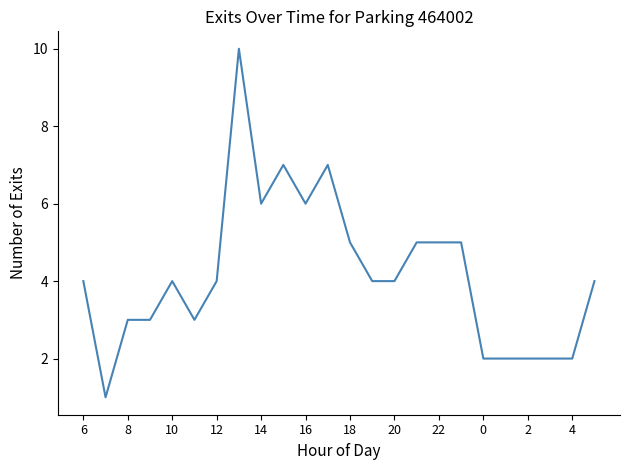

What is the difference between the maximum and minimum values?

9